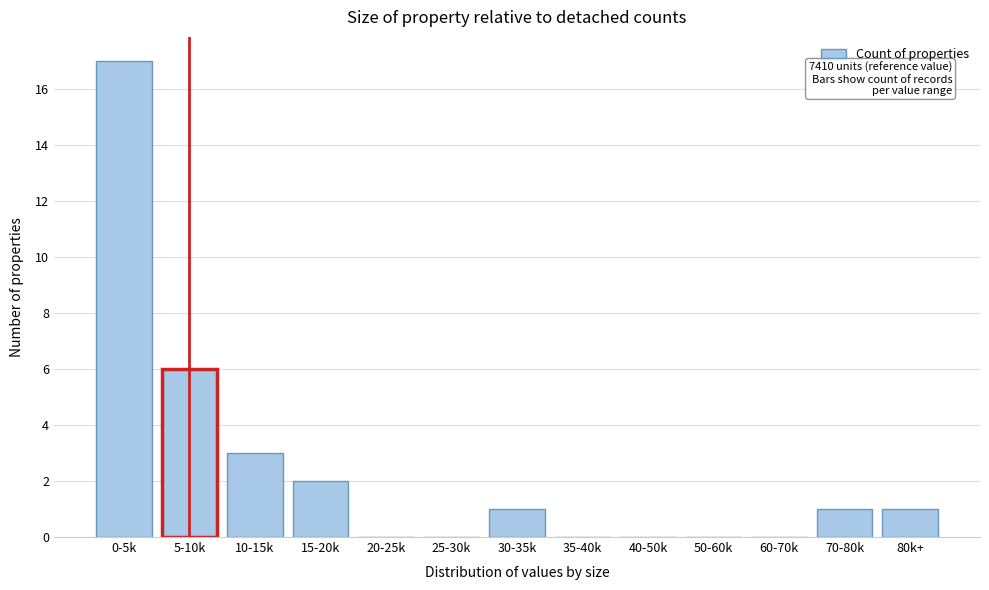

Reading left to right, what are all the values shown in this chart?

0-5k=17	5-10k=6	10-15k=3	15-20k=2	20-25k=0	25-30k=0	30-35k=1	35-40k=0	40-50k=0	50-60k=0	60-70k=0	70-80k=1	80k+=1